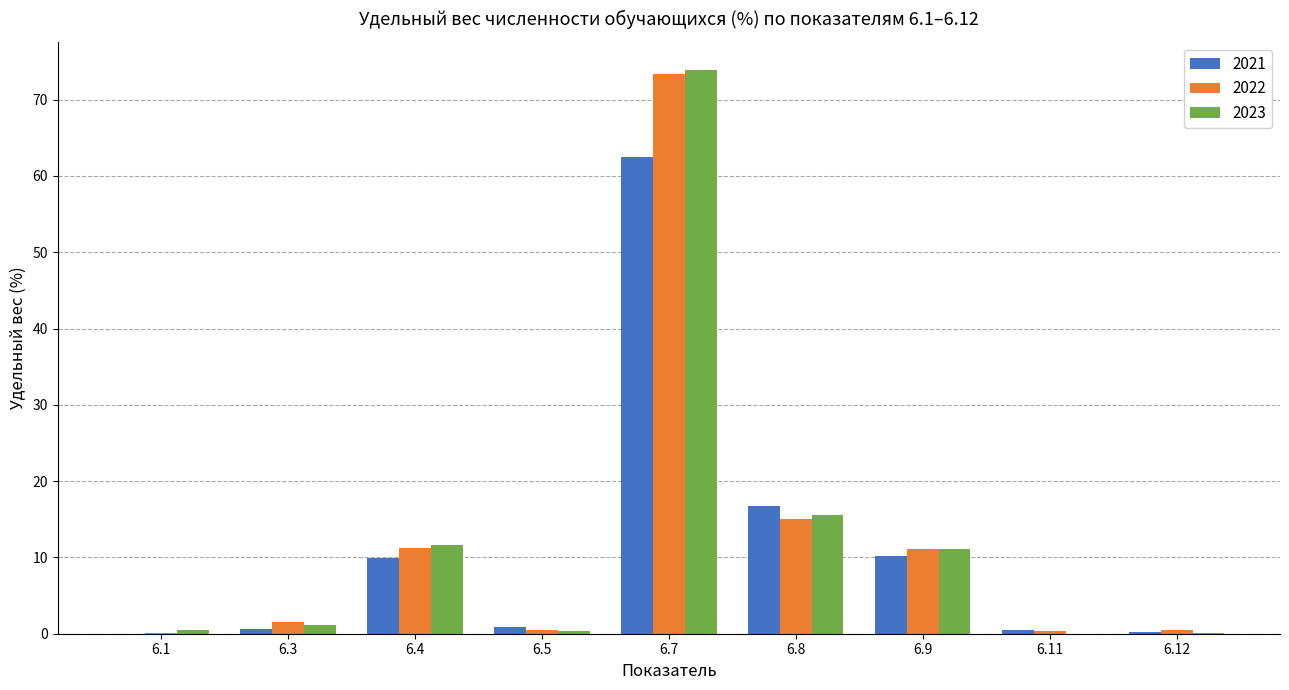

Is it true that 2022 equals 11.1 at 6.9?

True